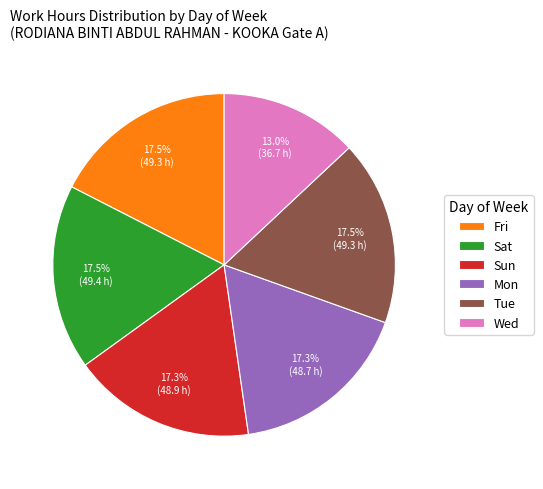

Approximately how many times larger is the value at Fri compared to Wed?

1.3